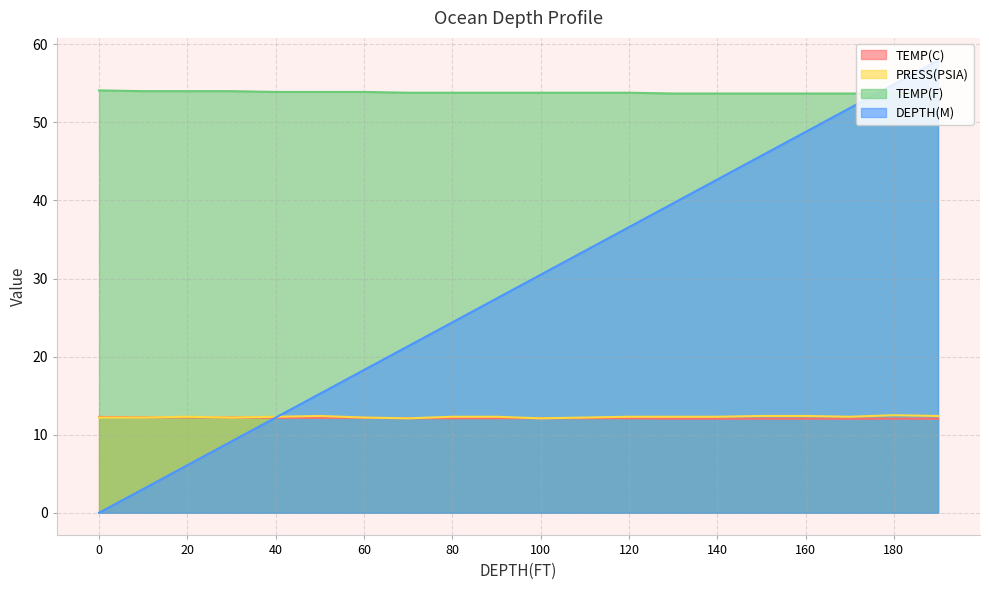

What is the maximum value shown in the chart?

57.9